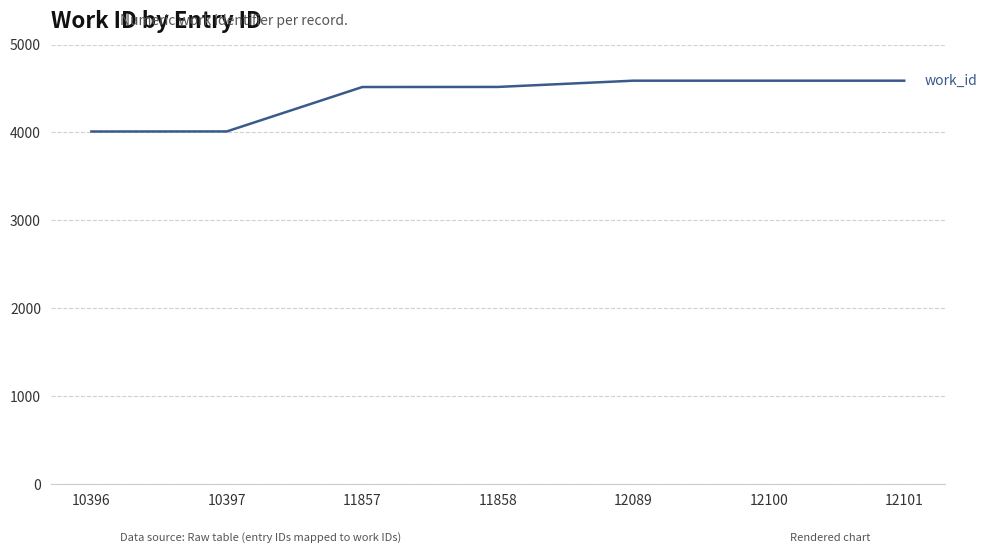

What is the maximum value shown in the chart?

4589